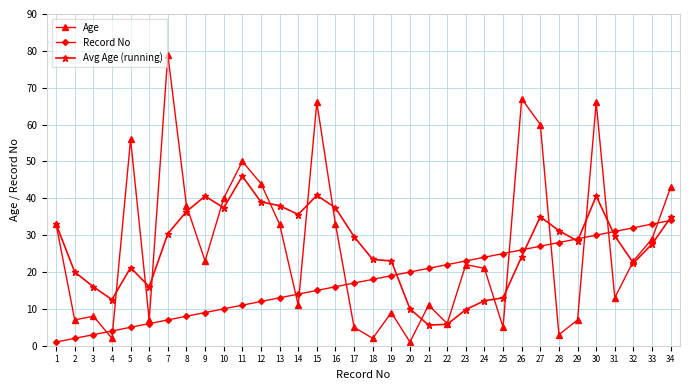

What is the sum of all Age values?

923.0